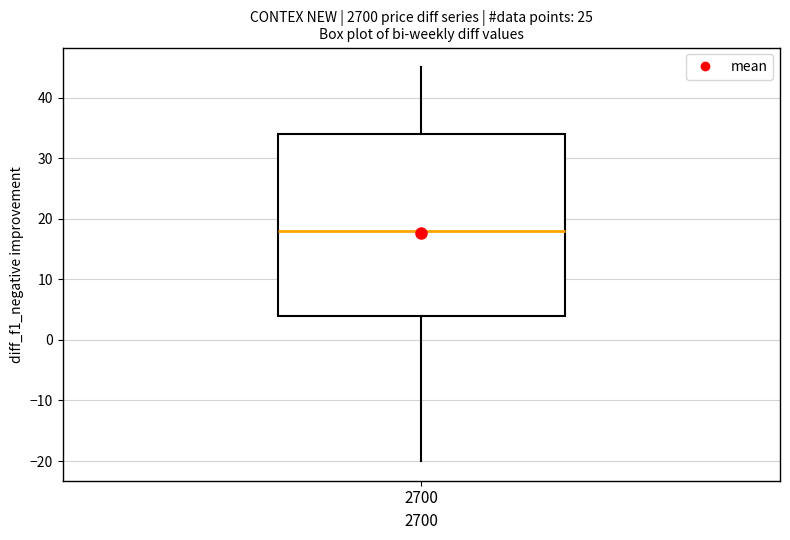

Where does the lower whisker of the box at x = 2700 end on the y-axis? The values are not printed on the chart, so give them approximately, as read against the axis.

-20